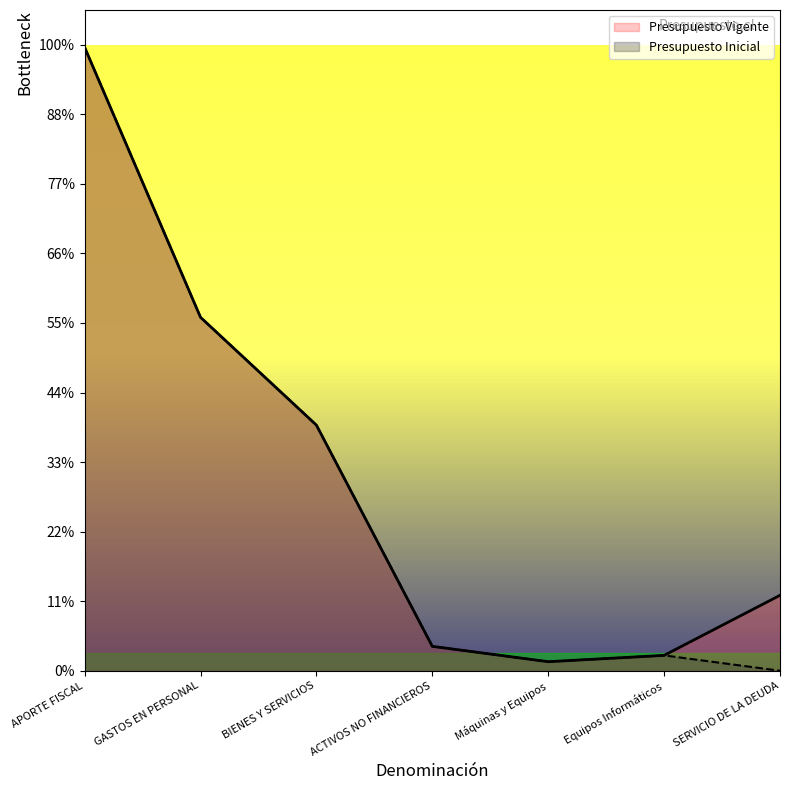

How many lines are shown in the chart?

2